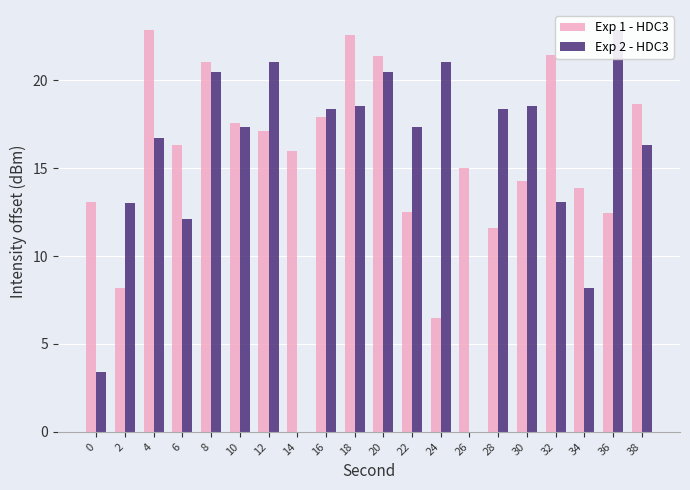

Where is Exp 2 - HDC3 nearest to the value 11?

6